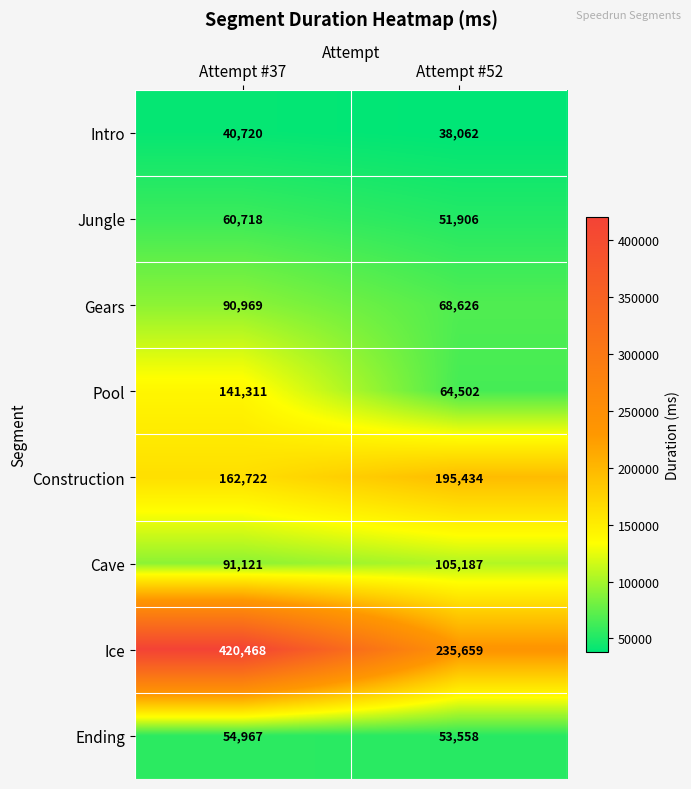

Where is Ending nearest to the value 54262?

Attempt #52